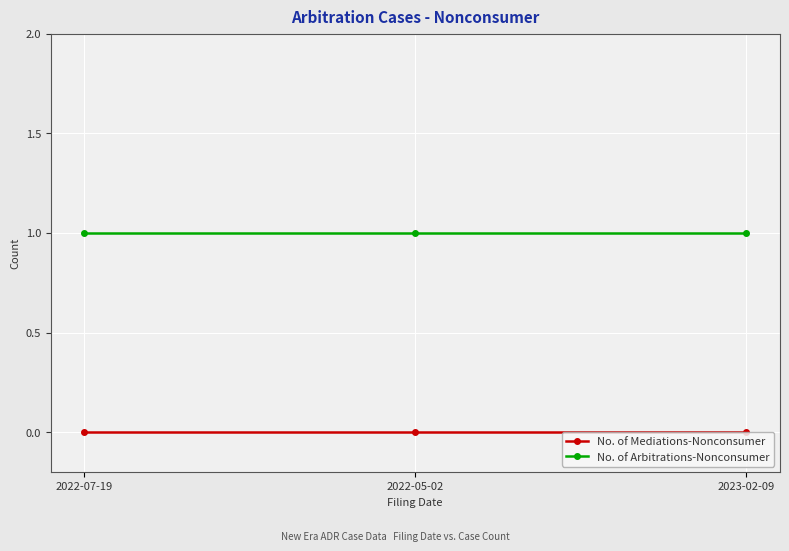

Reading left to right, extract all data points from this chart.

No. of Mediations-Nonconsumer: 0	0	0
No. of Arbitrations-Nonconsumer: 1	1	1